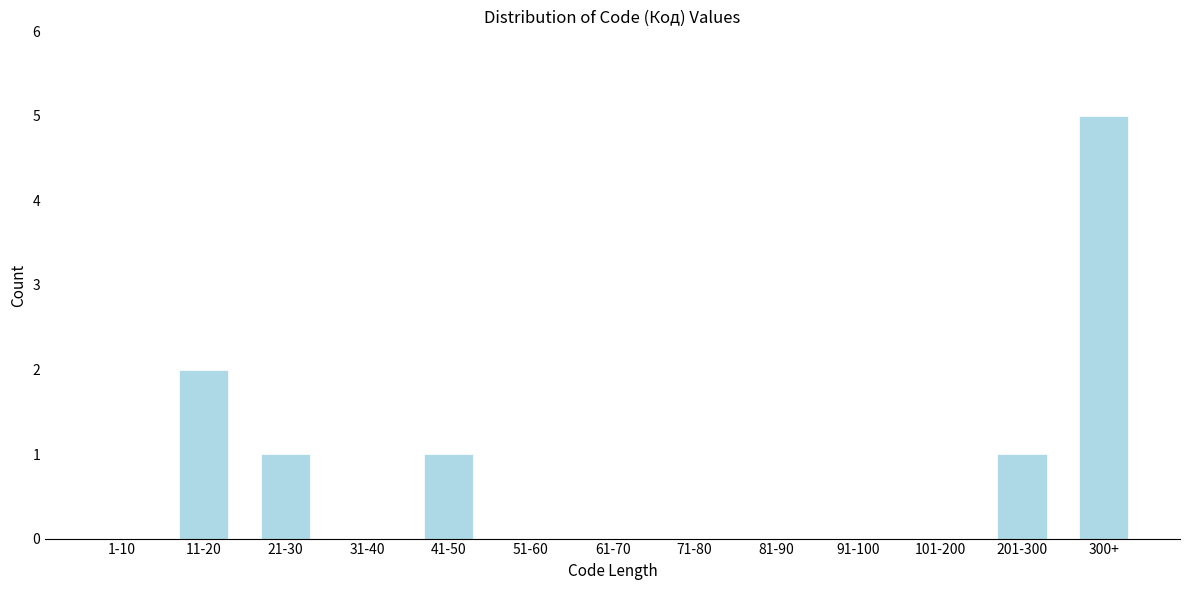

Reading left to right, what are all the values shown in this chart?

1-10=0	11-20=2	21-30=1	31-40=0	41-50=1	51-60=0	61-70=0	71-80=0	81-90=0	91-100=0	101-200=0	201-300=1	300+=5